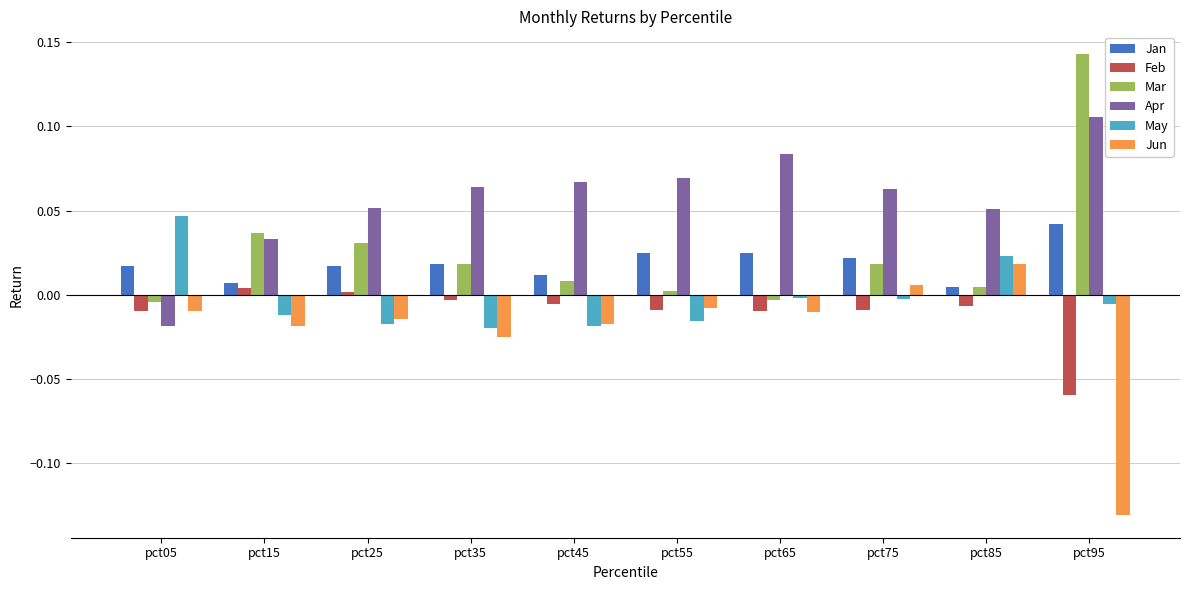

How many groups of bars are there?

10